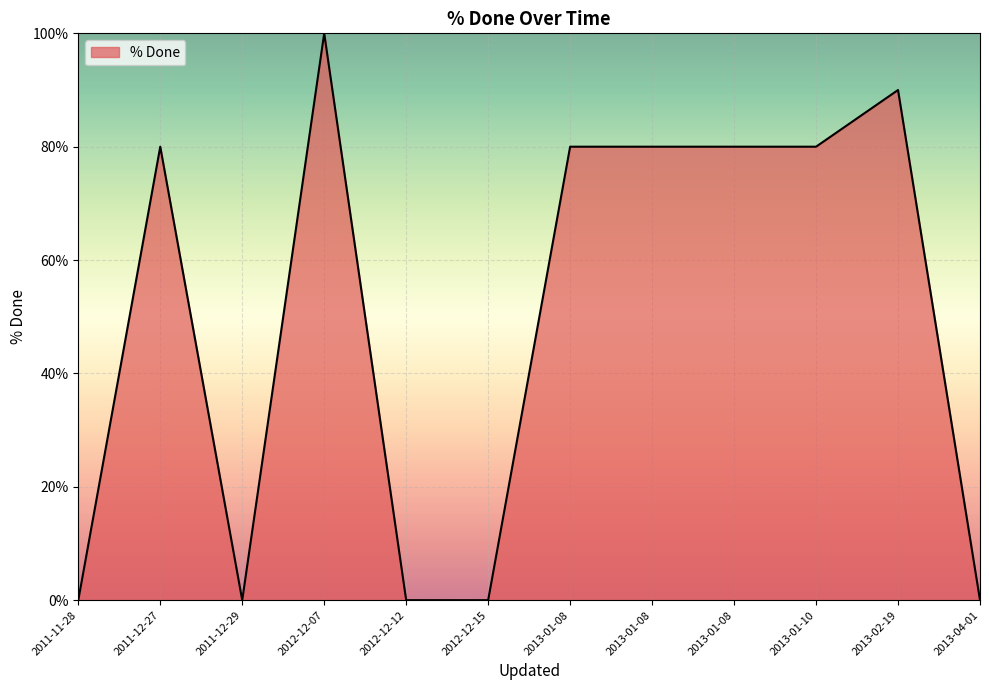

How many lines are shown in the chart?

1